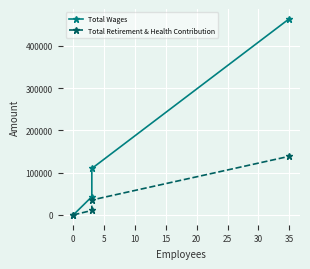

True or false: Total Wages and Total Retirement & Health Contribution cross at least once.

False